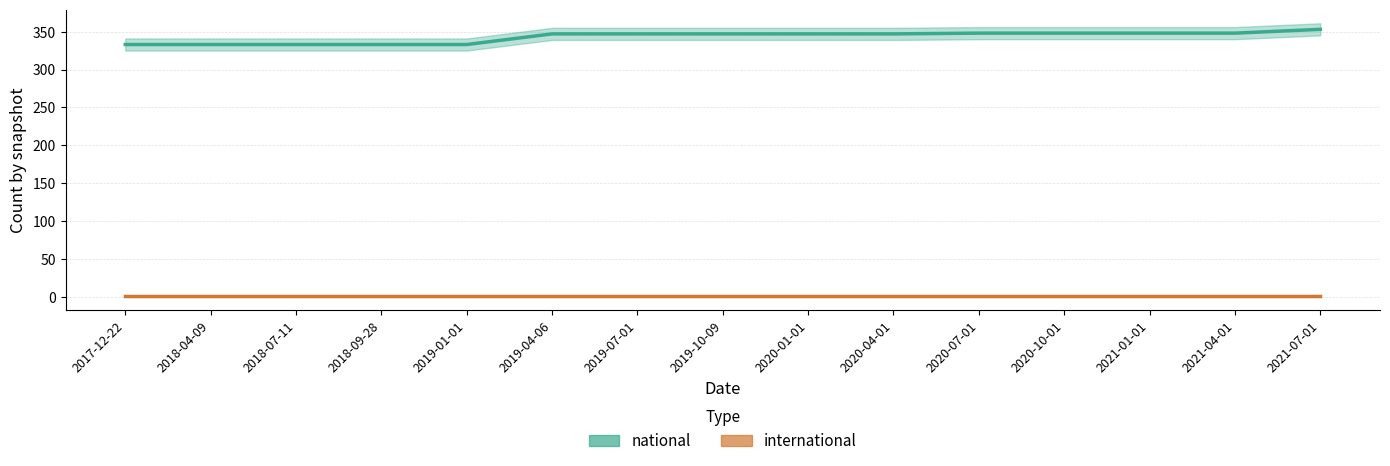

What is the value of the international point at the 9th from the left?

1